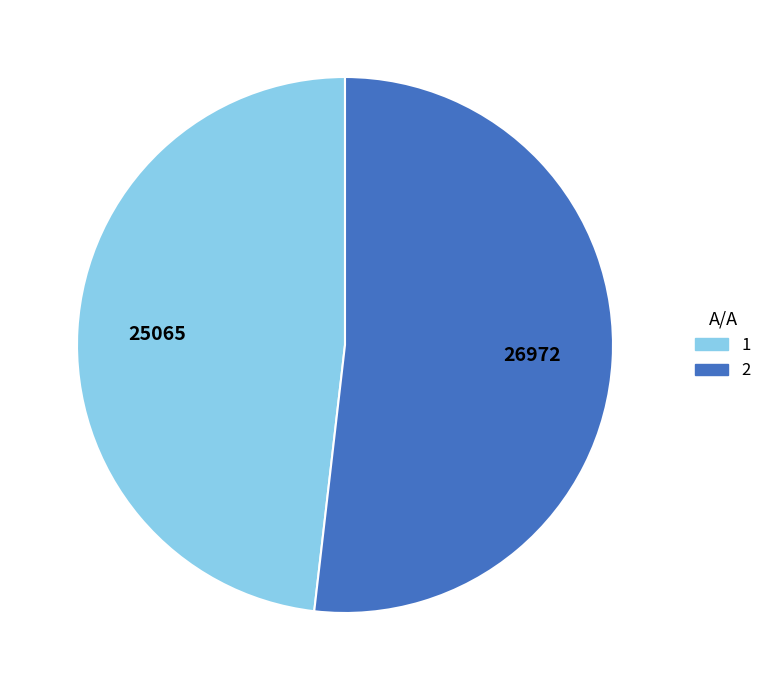

What is the ratio of the value at 2 to the value at 1?

1.1